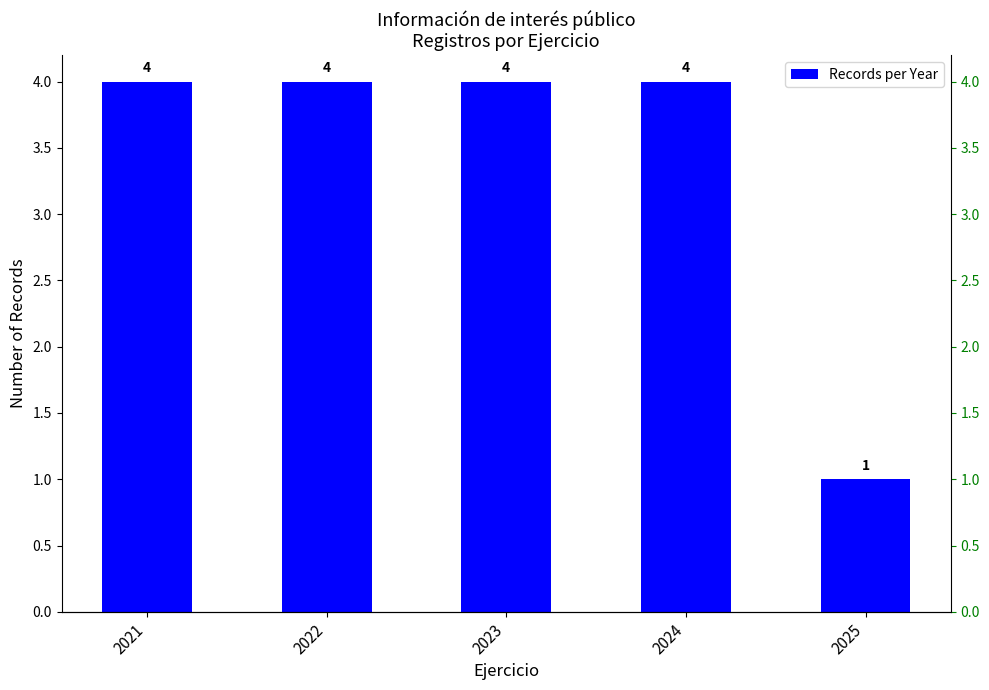

The value at 2025 is 1. True or false?

True